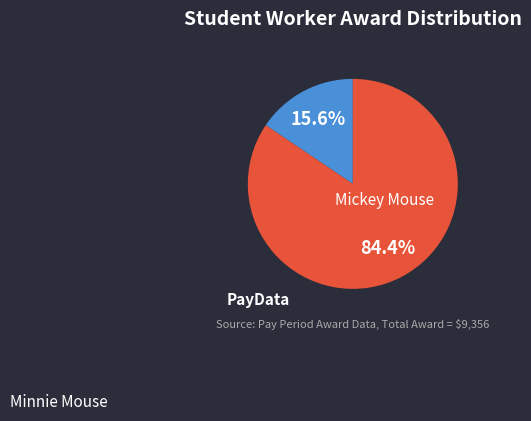

Is Minnie Mouse the majority of the pie?

Yes